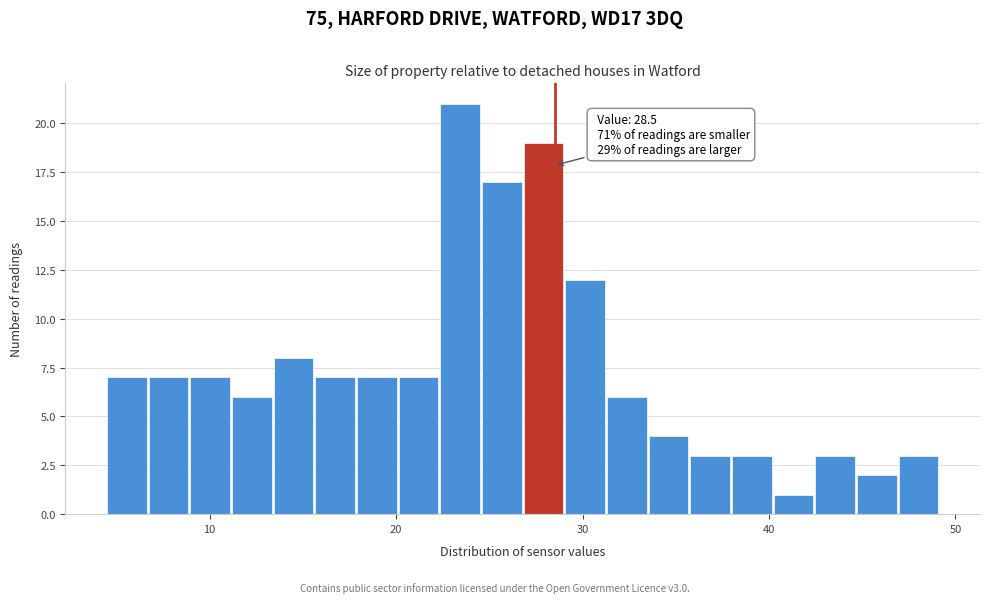

Read against the x-axis, roughly where is the centre of the tallest bar?

23